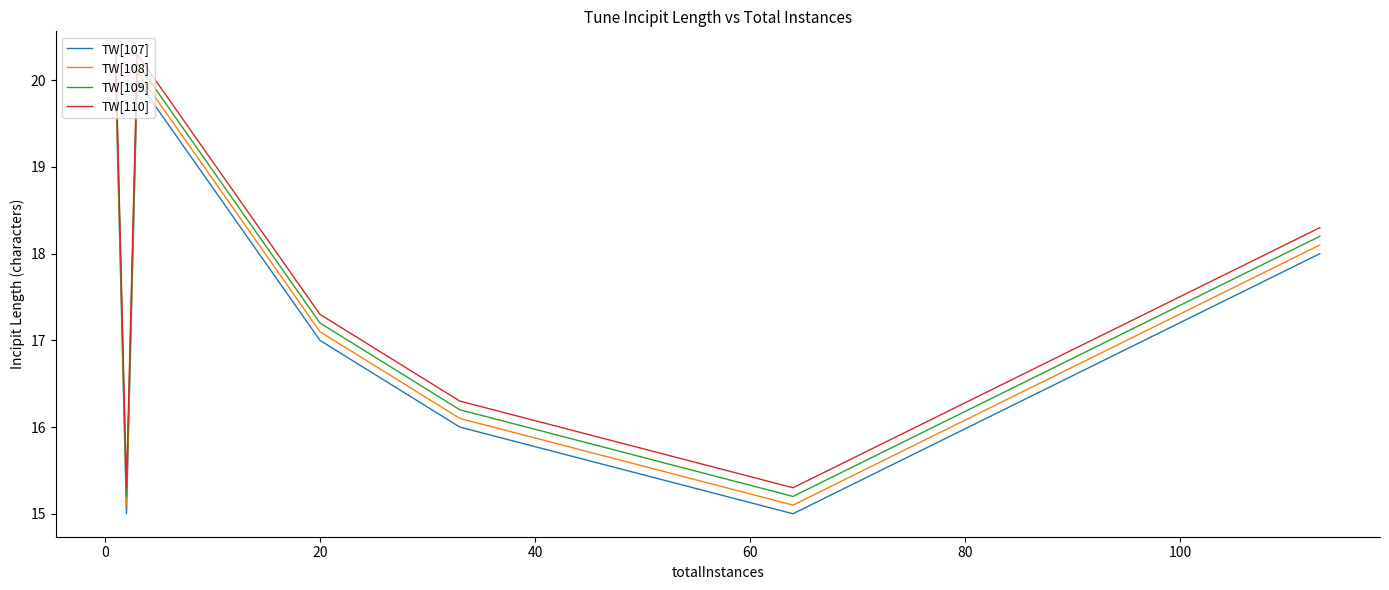

What is the difference between the maximum and minimum values in the TW[109] series?

5.0